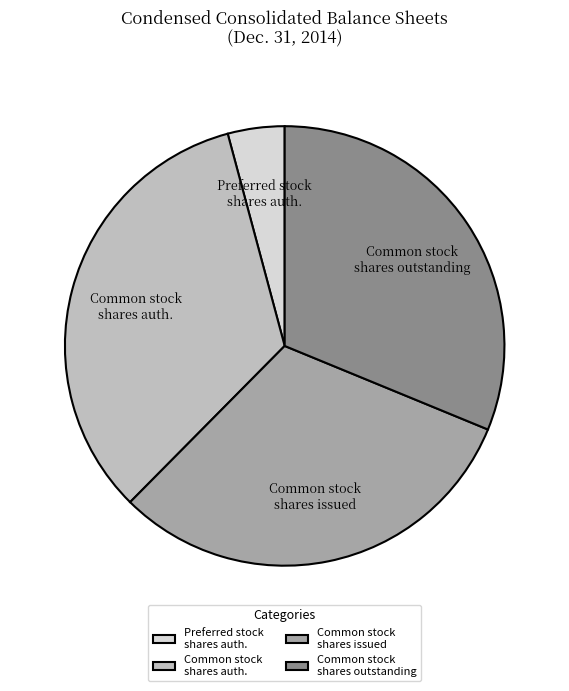

Which slice is the largest?

Common stock shares auth.